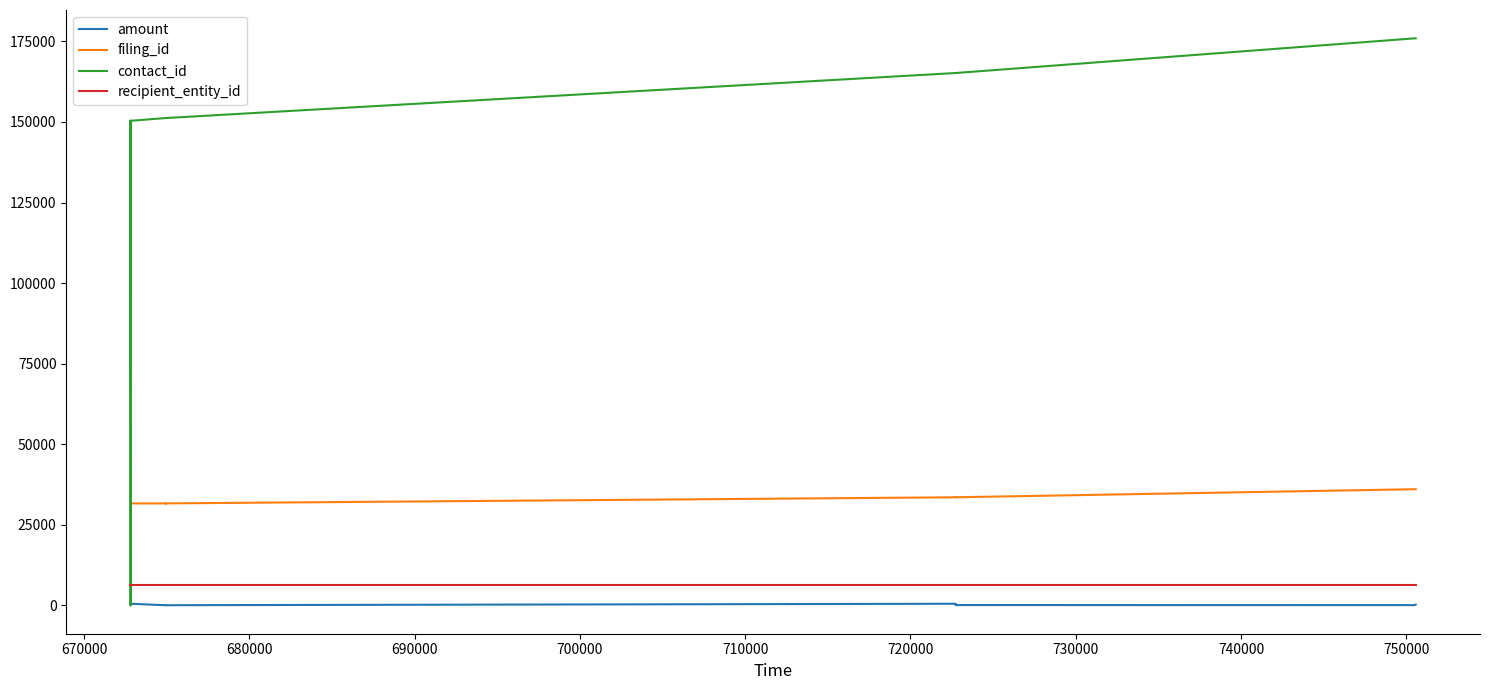

The value of filing_id at 730000 is 56479.1. True or false?

False